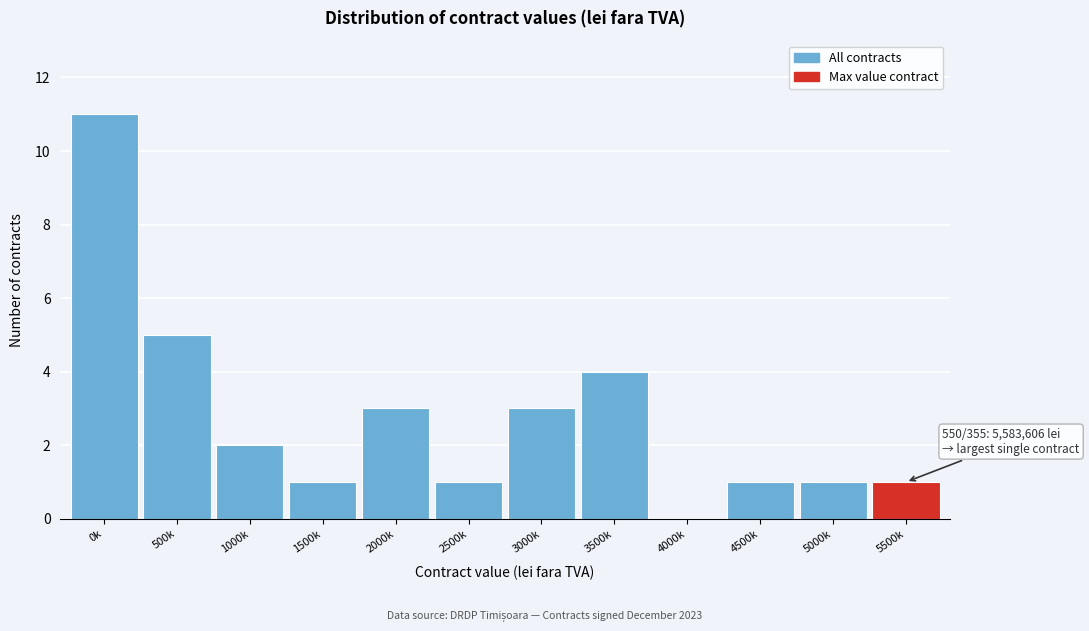

Reading right to left, extract all data points from this chart.

5500k=1	5000k=1	4500k=1	4000k=0	3500k=4	3000k=3	2500k=1	2000k=3	1500k=1	1000k=2	500k=5	0k=11